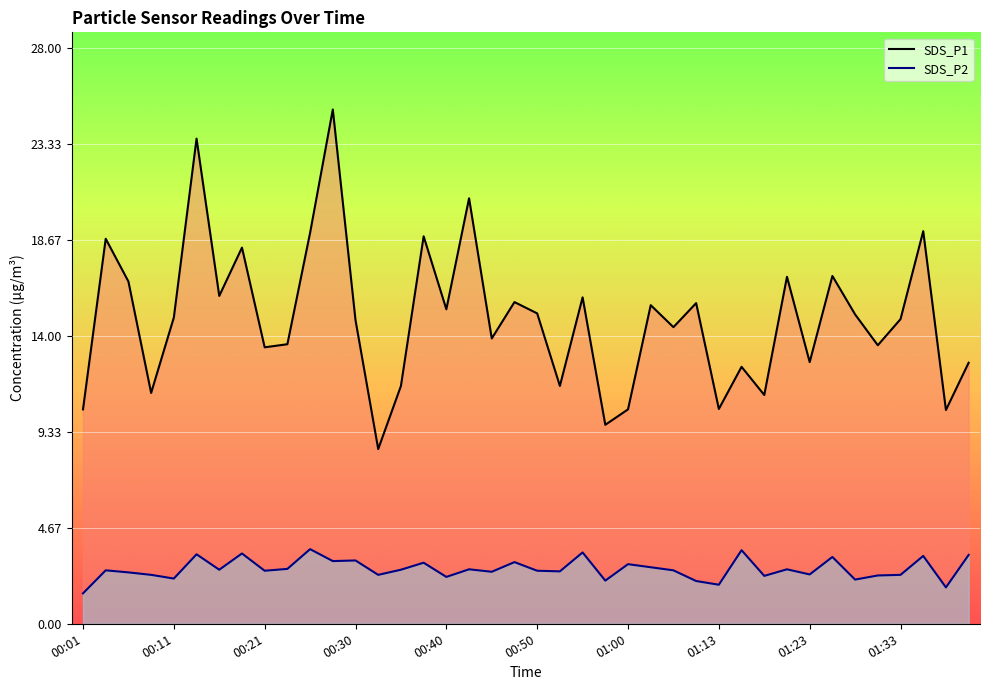

List the labels in order of SDS_P2 value, largest first.

00:26, 01:15, 00:55, 00:18, 00:13, 01:40, 01:35, 01:25, 00:30, 00:28, 00:48, 00:38, 01:00, 01:02, 00:23, 00:43, 01:20, 00:16, 00:35, 00:04, 01:08, 00:21, 00:50, 00:52, 00:45, 00:06, 01:23, 00:09, 00:33, 01:33, 01:30, 01:18, 00:40, 00:11, 01:28, 00:57, 01:11, 01:13, 01:37, 00:01